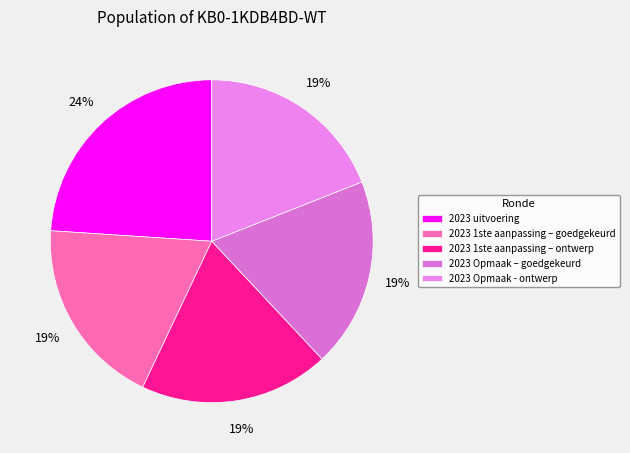

Rank the categories by value from highest to lowest.

2023 uitvoering, 2023 1ste aanpassing – goedgekeurd, 2023 1ste aanpassing – ontwerp, 2023 Opmaak – goedgekeurd, 2023 Opmaak - ontwerp